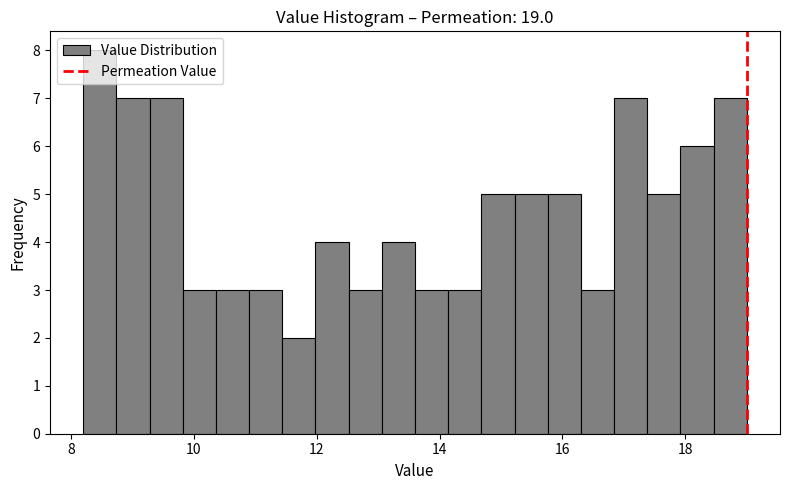

Around what value on the x-axis is the tallest bar? Give the approximate position of its centre, as read against the axis.

8.4